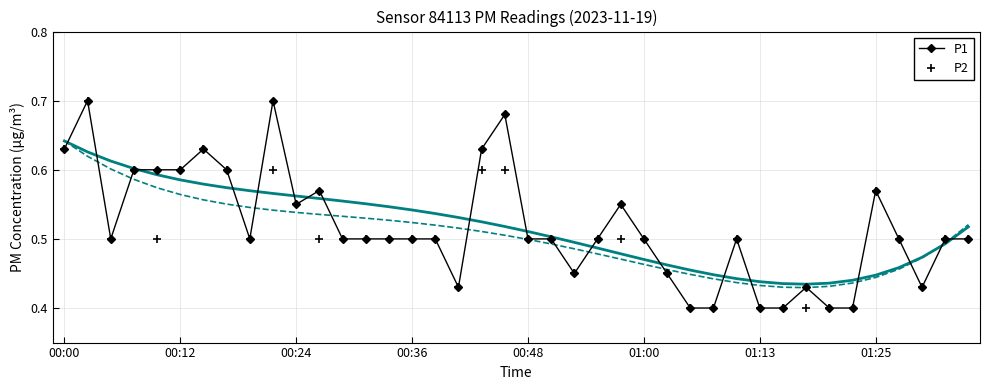

Between 00:00 and 14, which series saw the biggest shift?

P1